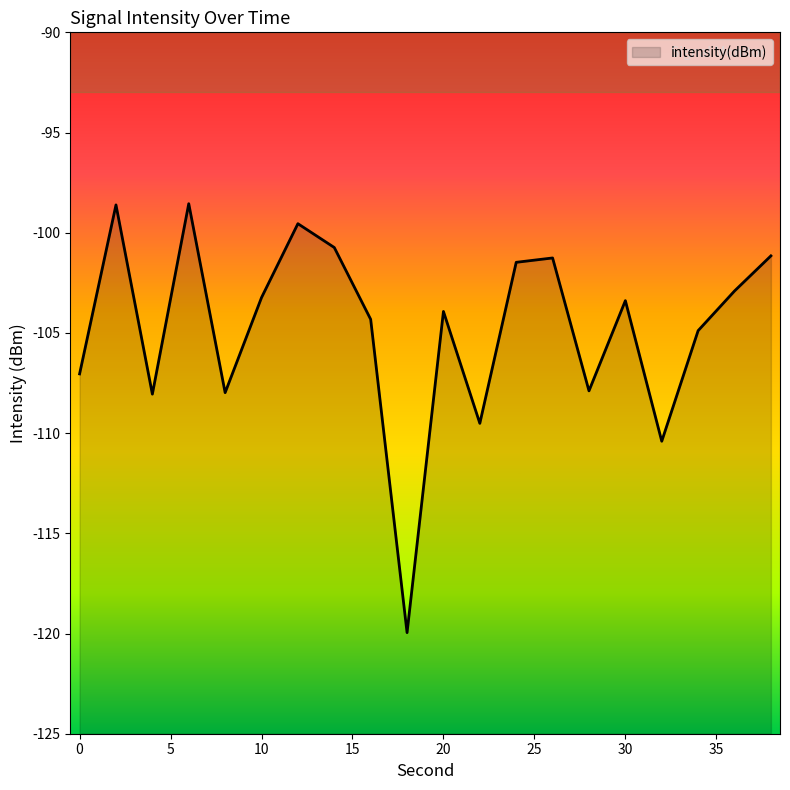

At which label does the data first exceed -103?

2